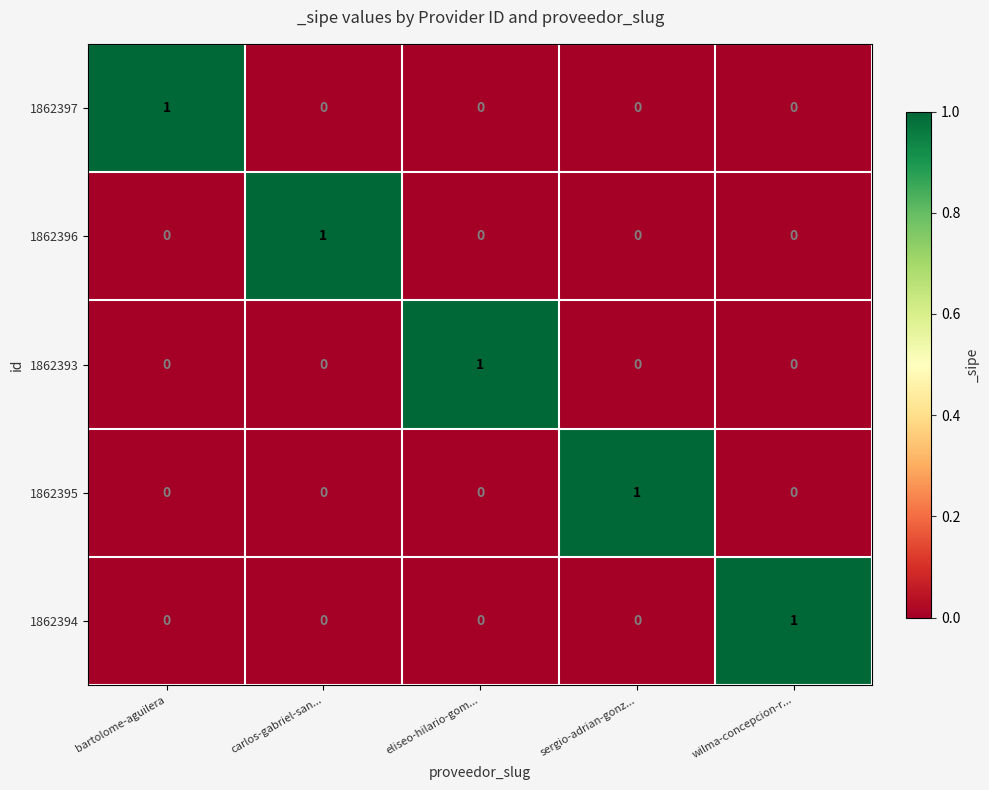

At how many categories does at least one series exceed 0?

5